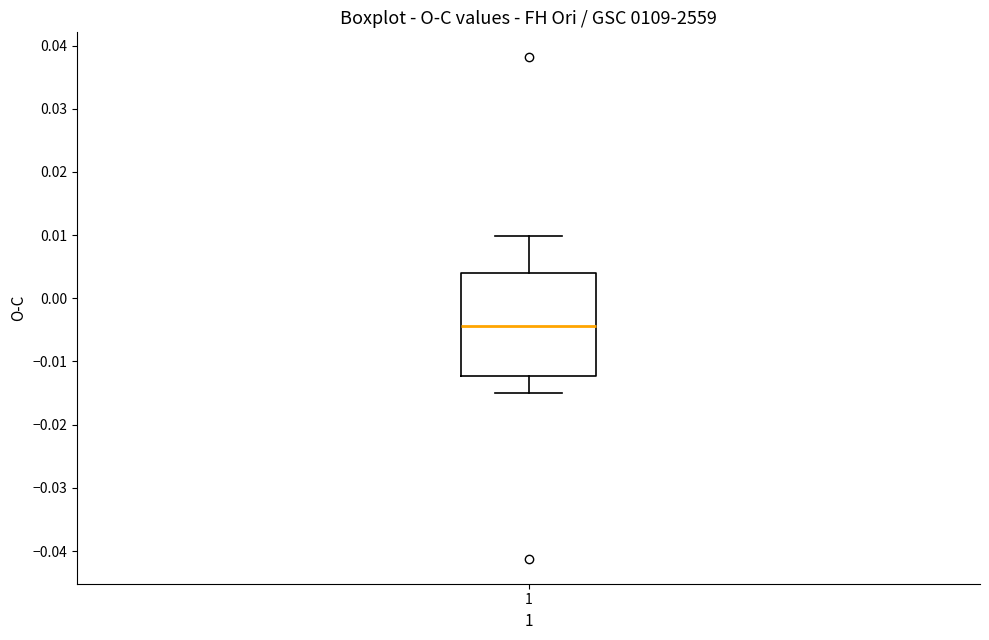

Read this box plot against the y-axis: the position of the median line, the range covered by the box, and the ends of both whiskers. The values are not printed on the chart, so give them approximately, as read against the axis.

median -0.004, box -0.012 to 0.004, whiskers -0.015 to 0.010